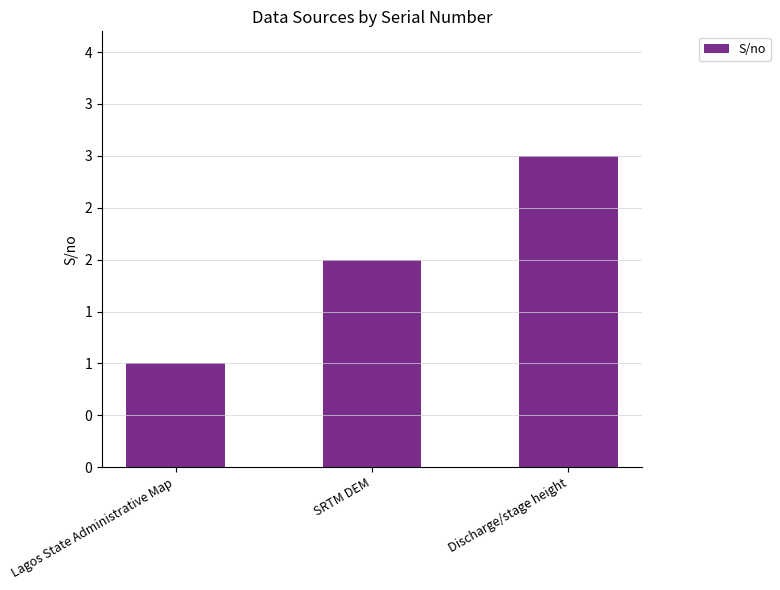

What is the average value?

2